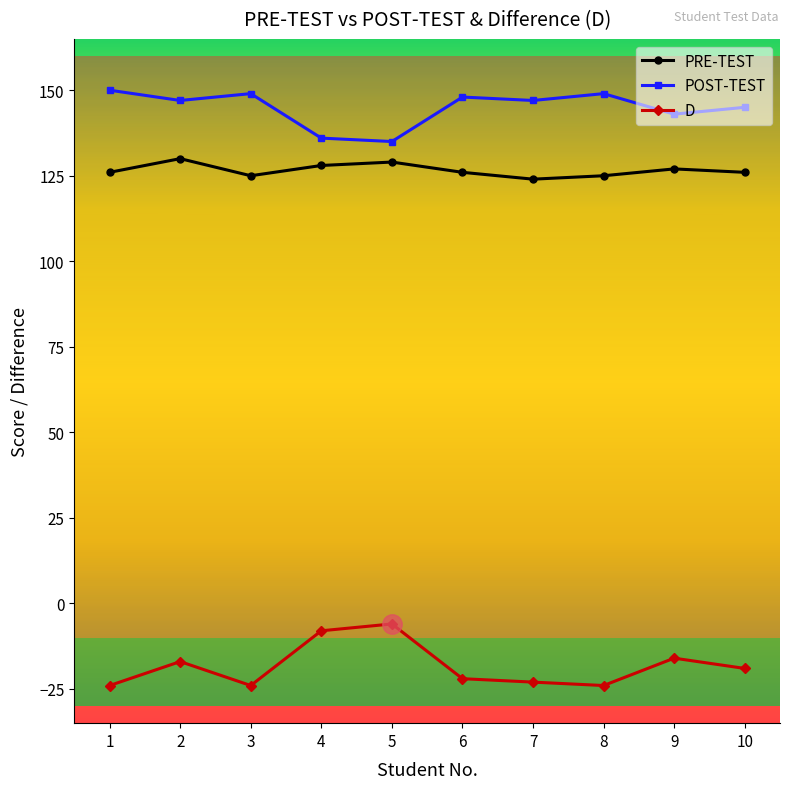

What is the difference between the highest and lowest values at 2?

164